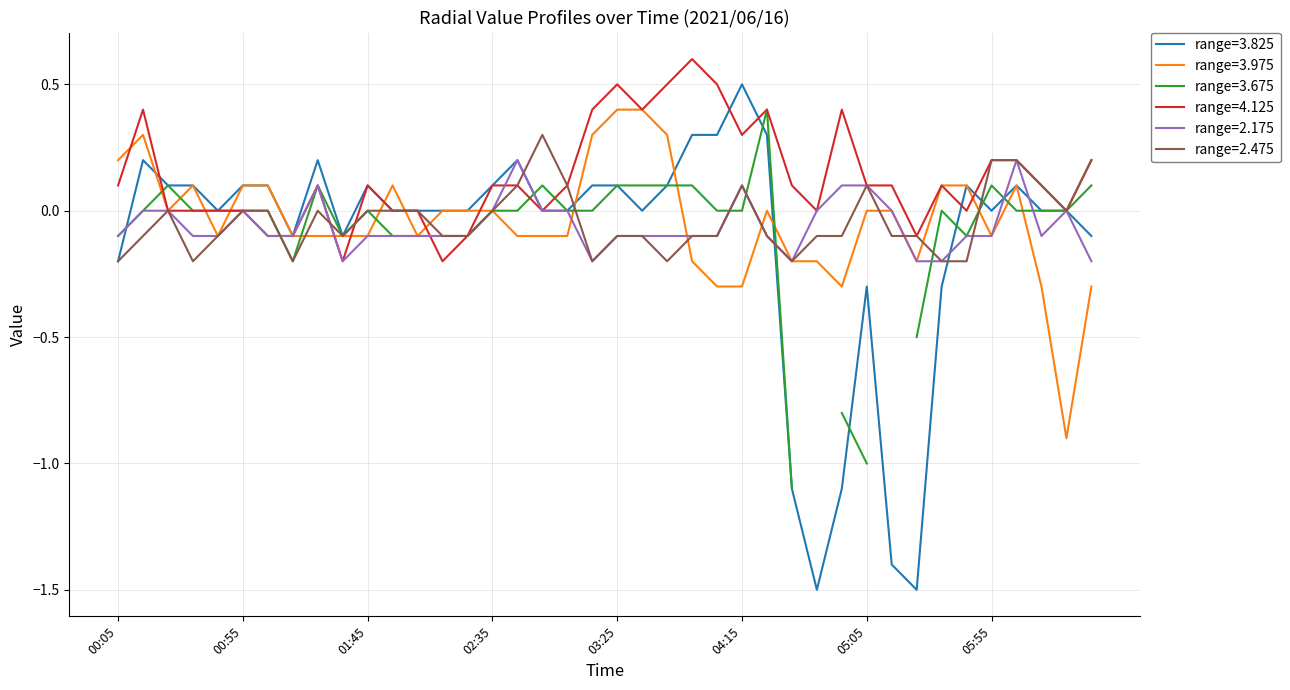

What is the sum of all 3.825 values?

-4.6